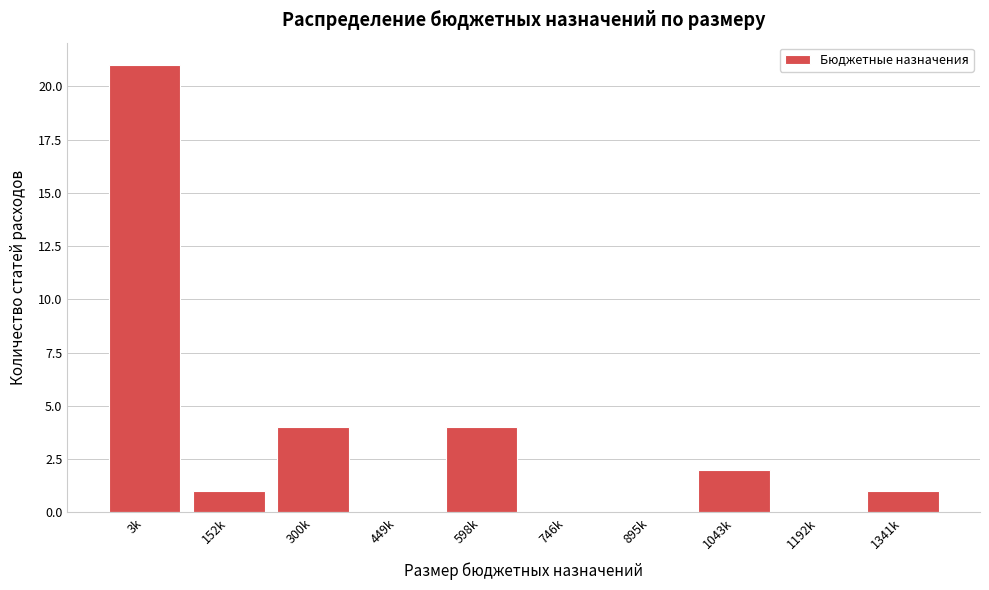

Reading left to right, what are all the values shown in this chart?

3k=21	152k=1	300k=4	449k=0	598k=4	746k=0	895k=0	1043k=2	1192k=0	1341k=1